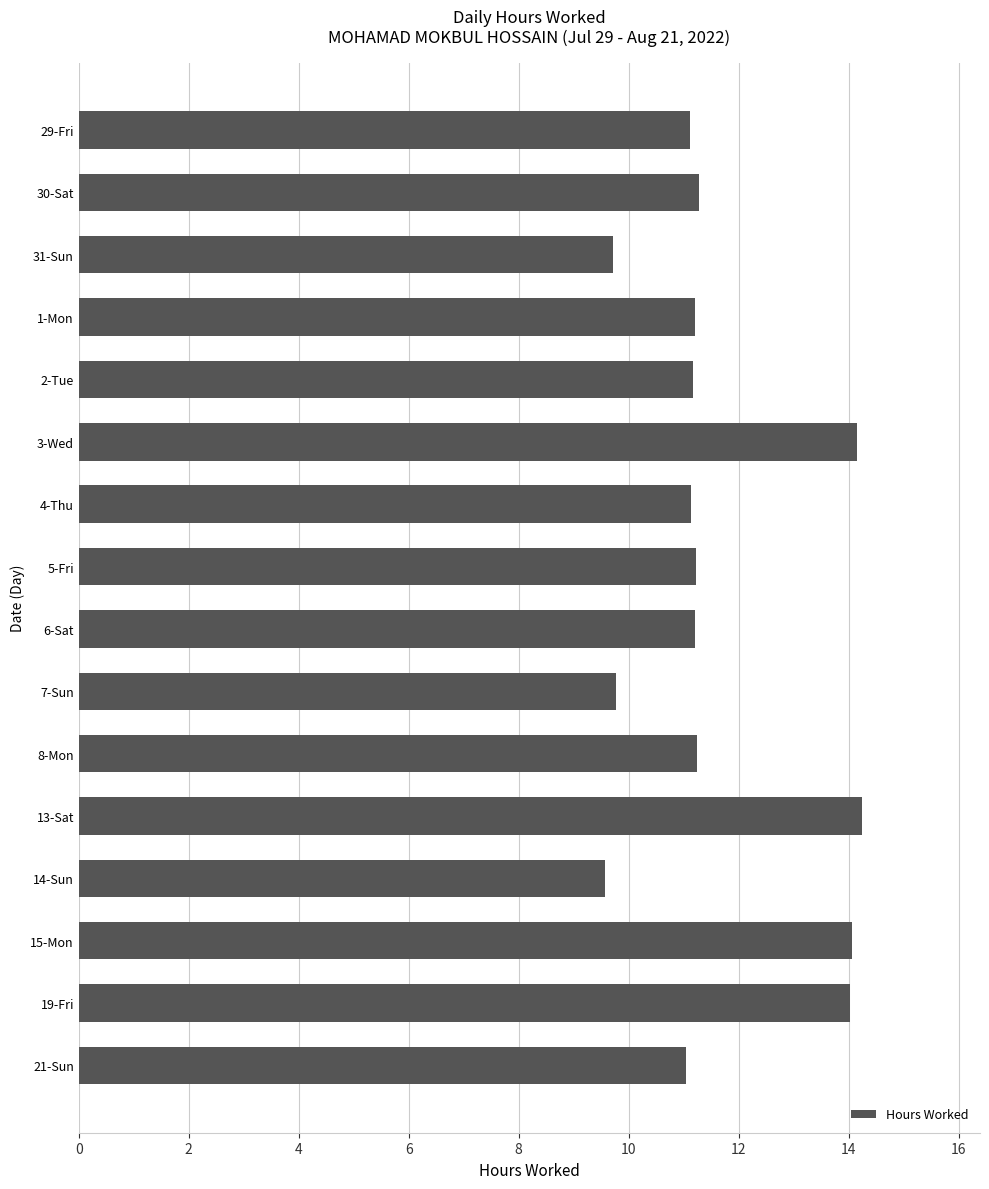

The chart shows a value of 14.2 at 13-Sat. True or false?

True